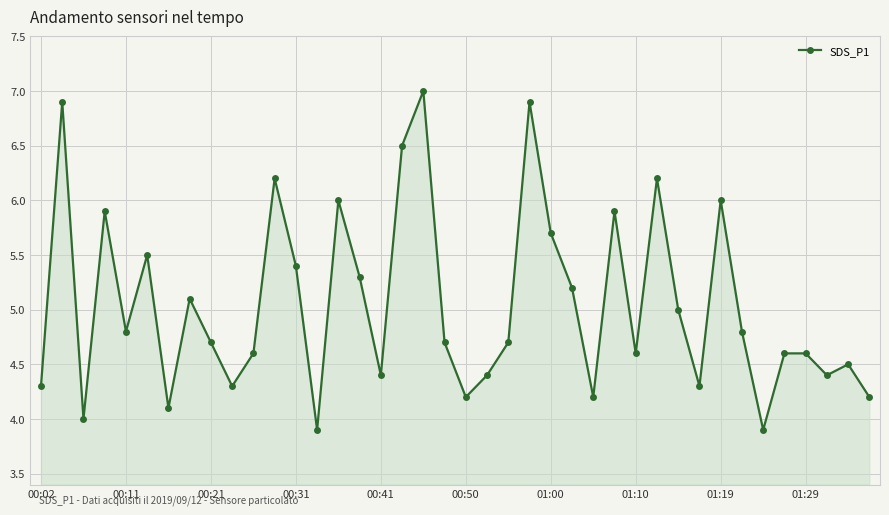

What is the value of the 1st point from the left?

4.3